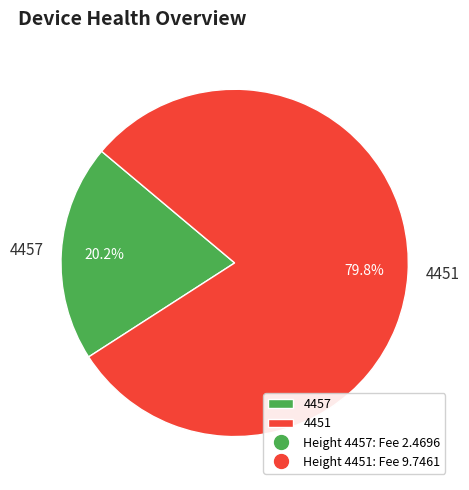

Is the sum of 4457 and 4451 greater than half?

Yes